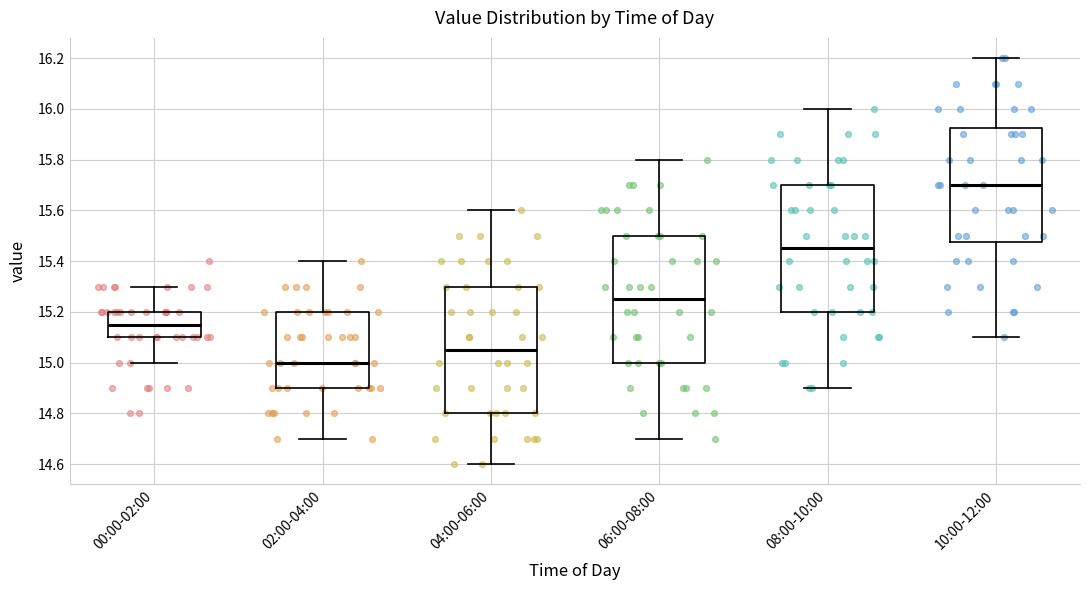

Where is the upper edge of the box for 04:00-06:00 on the y-axis? The values are not printed on the chart, so give them approximately, as read against the axis.

15.30